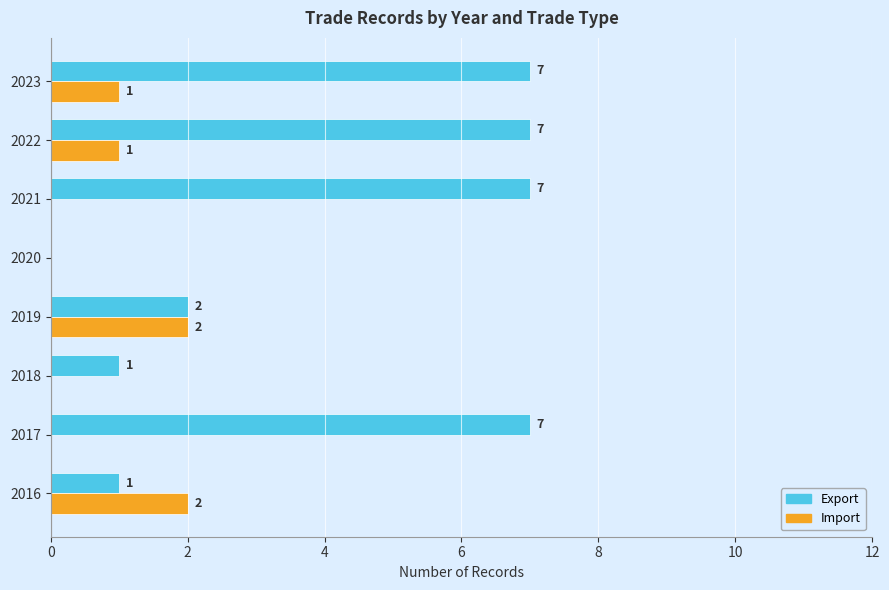

What is the sum of the Export values at 2020 and 2021?

7